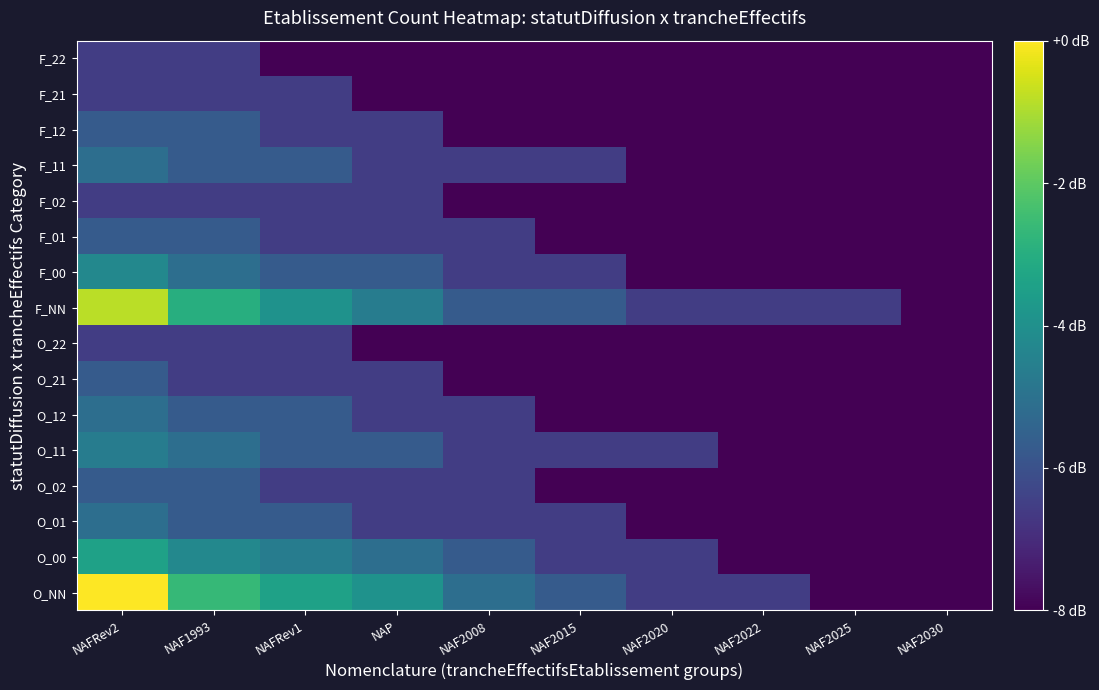

Rank the series by their maximum value, from lowest to highest.

O_22, F_02, F_21, F_22, O_02, O_21, F_01, F_12, O_01, O_12, F_11, O_11, F_00, O_00, F_NN, O_NN